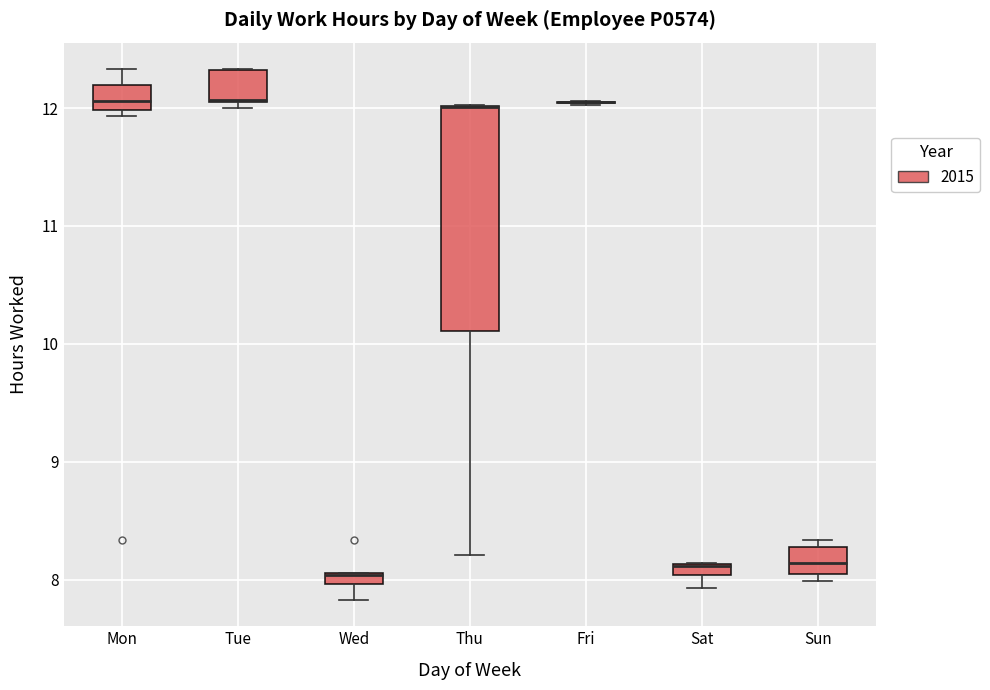

Which box is the tallest, from its lower edge to its upper edge?

Thu